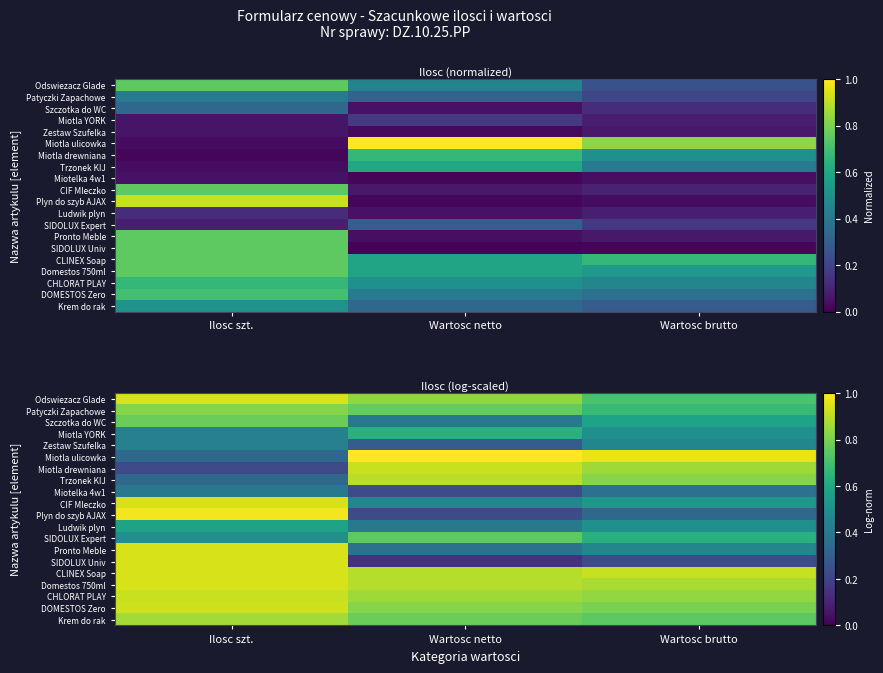

Which has a higher value, Ilosc szt. or Wartosc brutto?

Ilosc szt.